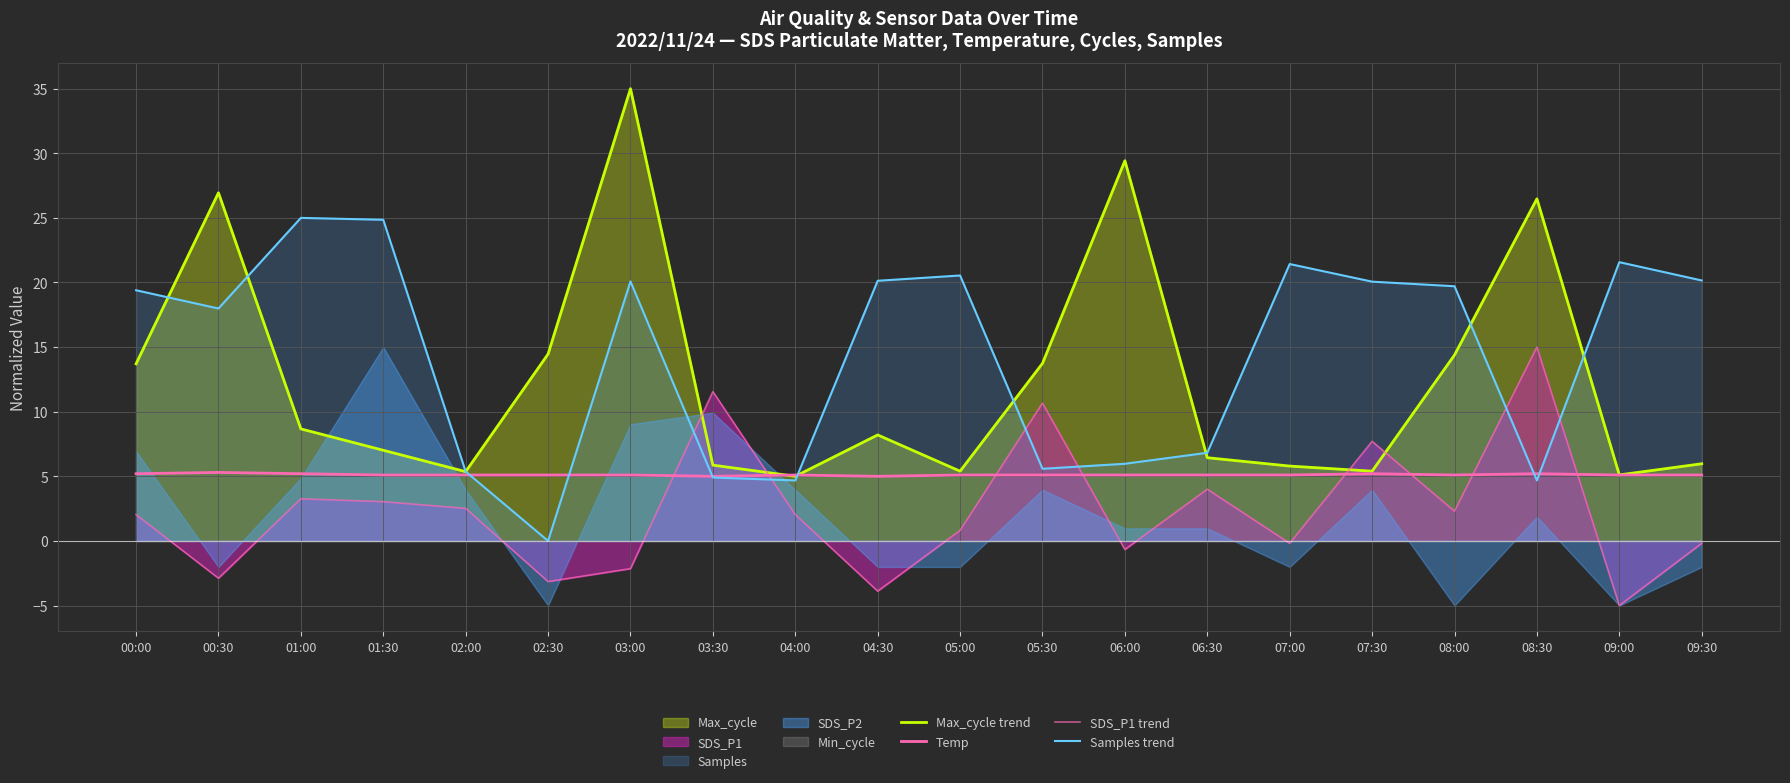

True or false: SDS_P1 trend has more than 2 points higher than both neighbors.

True